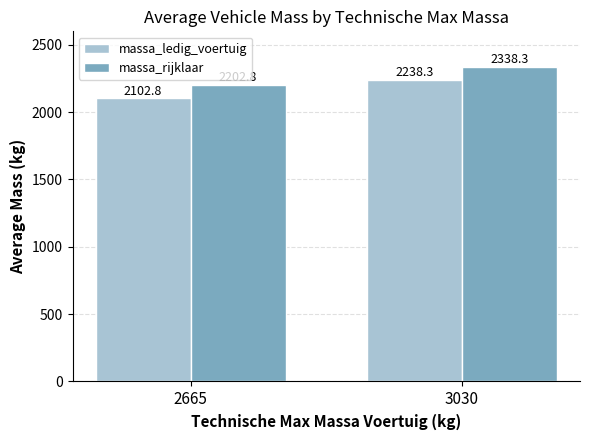

Reading left to right, list all the values displayed in this chart.

massa_ledig_voertuig: 2102.8	2238.3
massa_rijklaar: 2202.8	2338.3